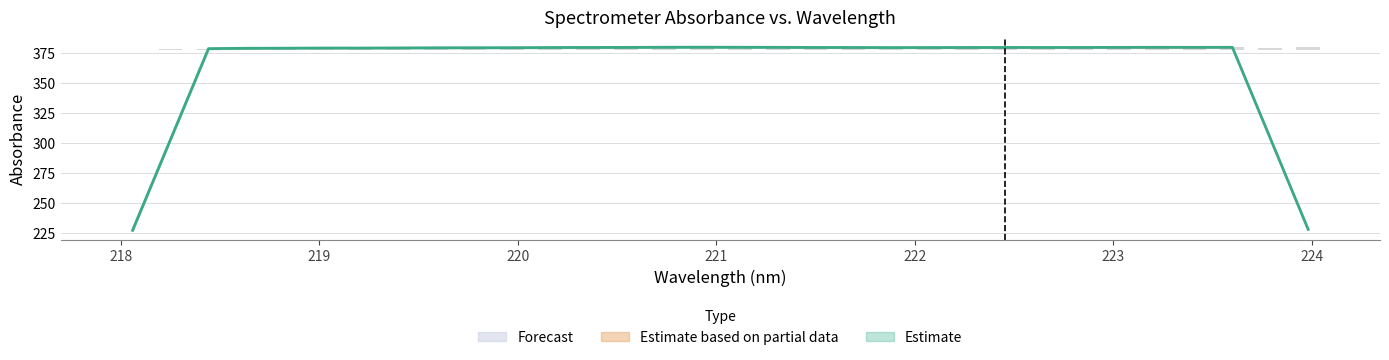

The value at 9 is 3.5. True or false?

False